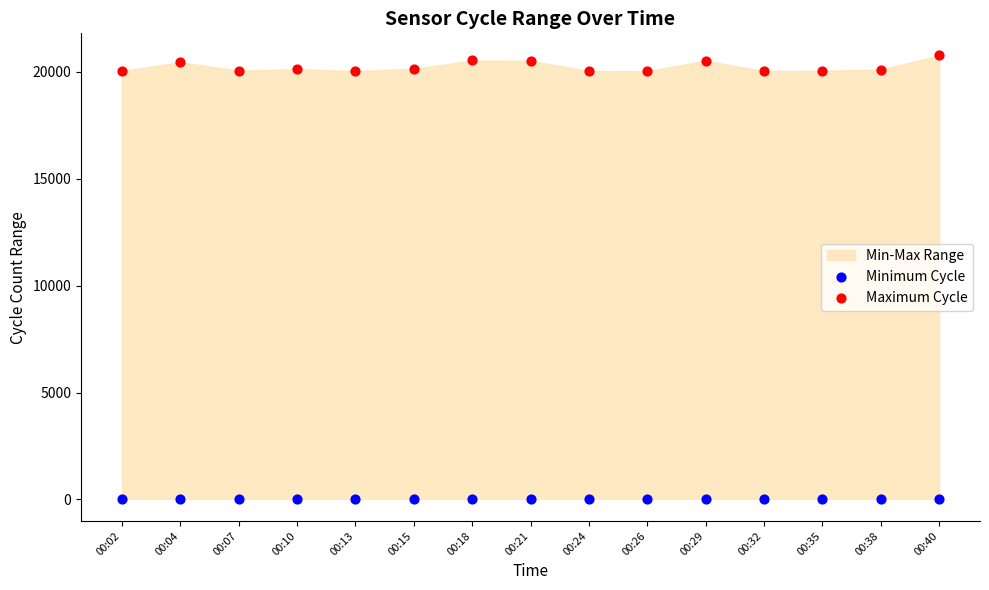

Which series contains the highest Y value?

Maximum Cycle